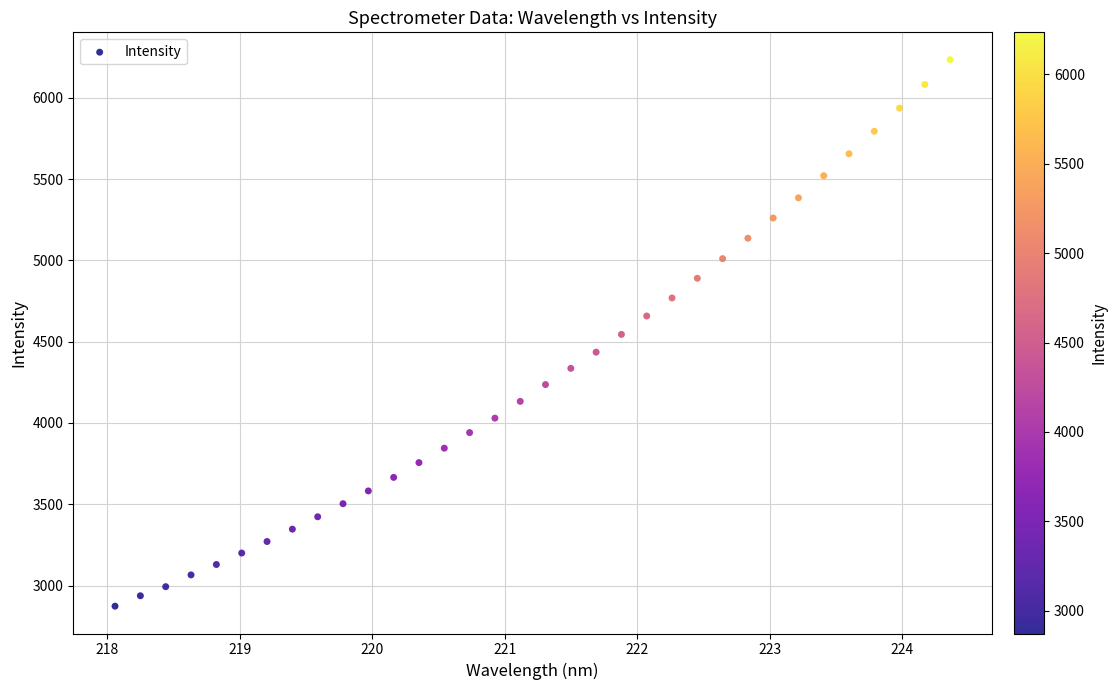

What is the range of Y values (max minus min)?

3360.1